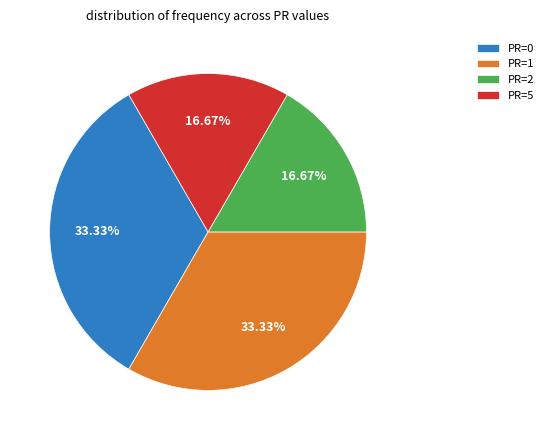

Is PR=5 the majority of the pie?

No